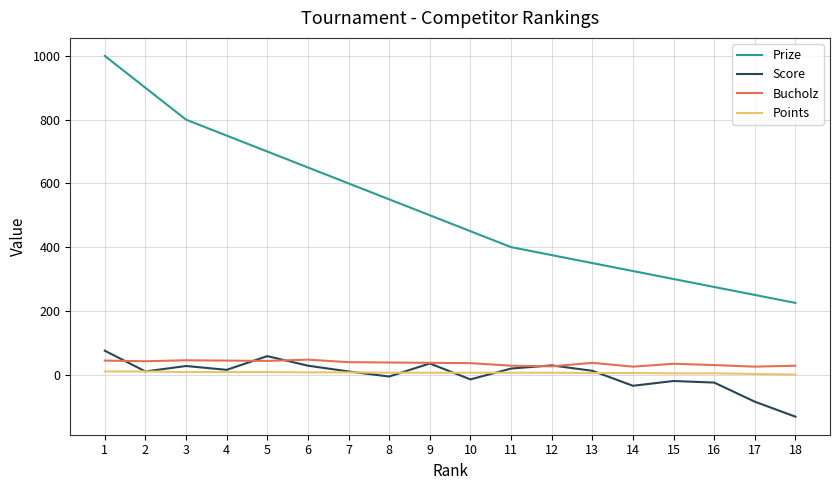

True or false: Points and Score cross at least once.

True